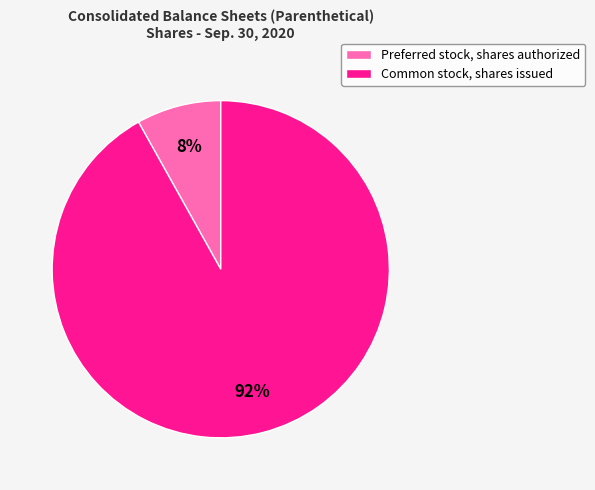

To the nearest percent, what is the difference between the largest and smallest slice percentages?

84%